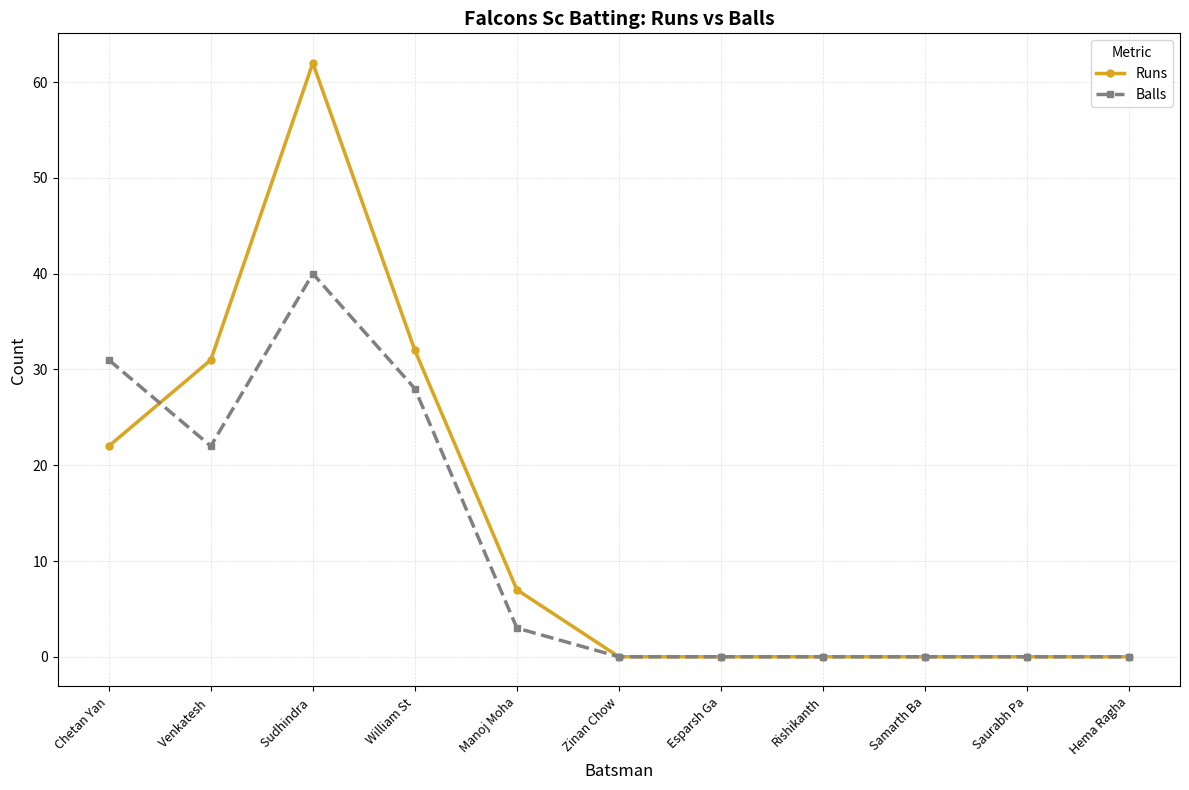

True or false: Runs and Balls cross at least once.

True